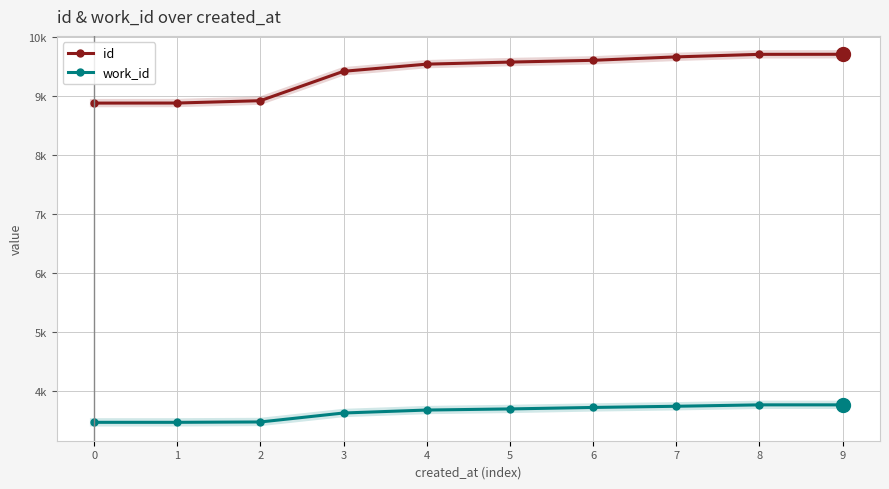

Which series changed the most between 1 and 4?

id